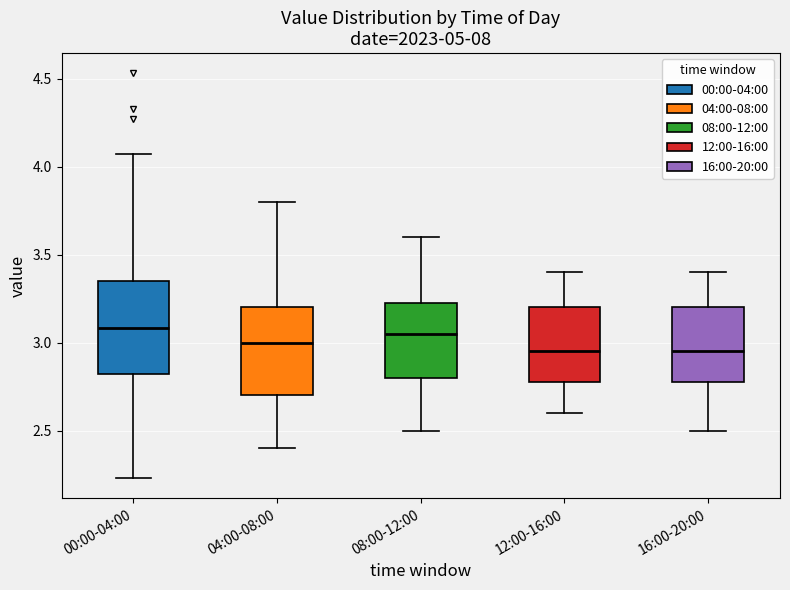

Where is the lower edge of the box for 04:00-08:00 on the y-axis? The values are not printed on the chart, so give them approximately, as read against the axis.

2.70